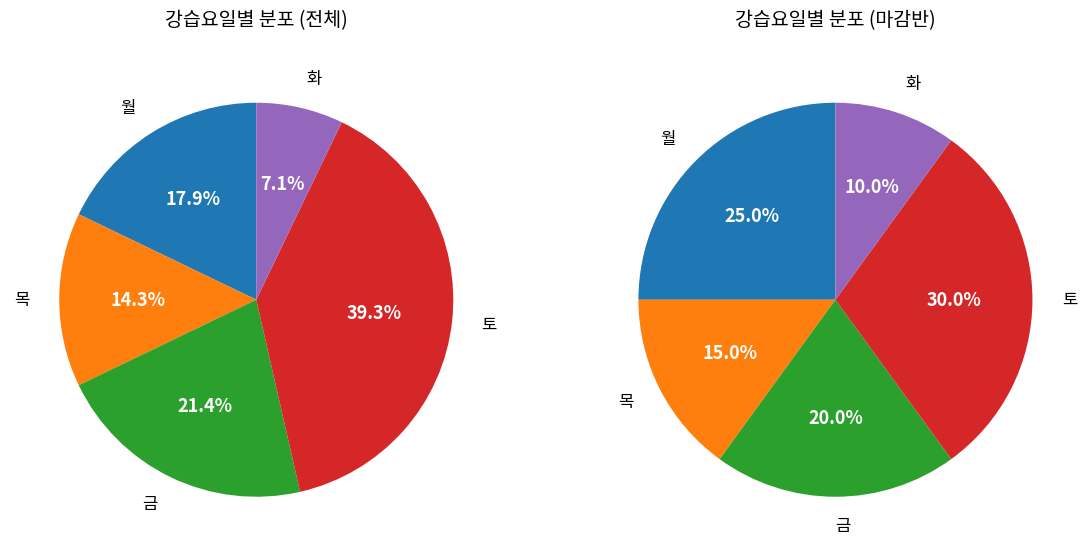

To the nearest percent, what is the average slice percentage?

20%